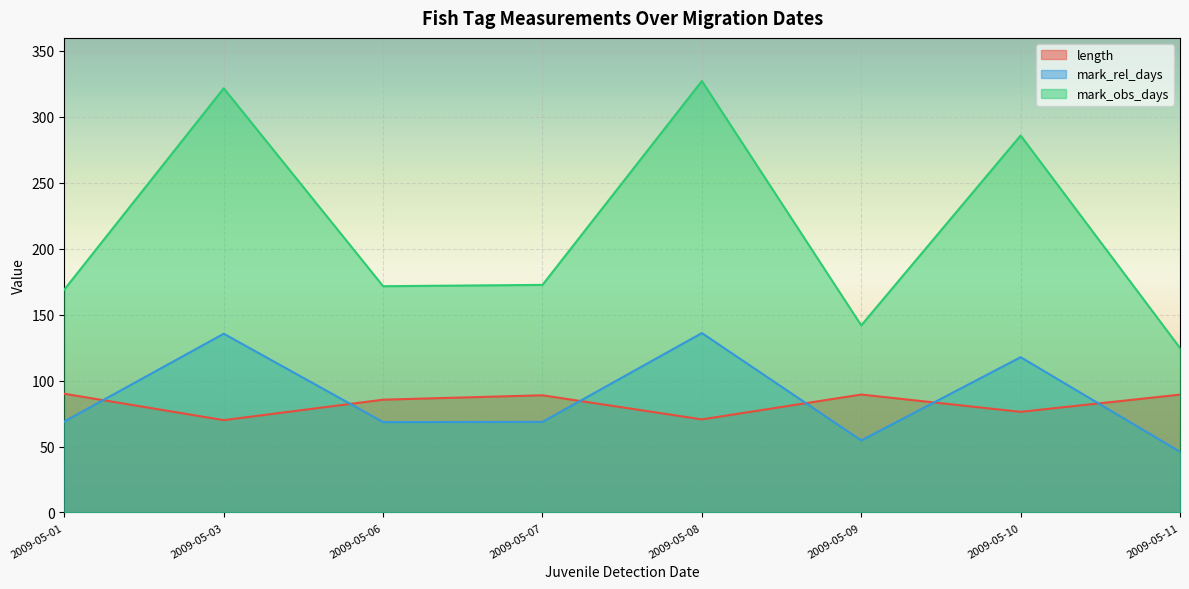

True or false: length and mark_obs_days cross at least once.

False